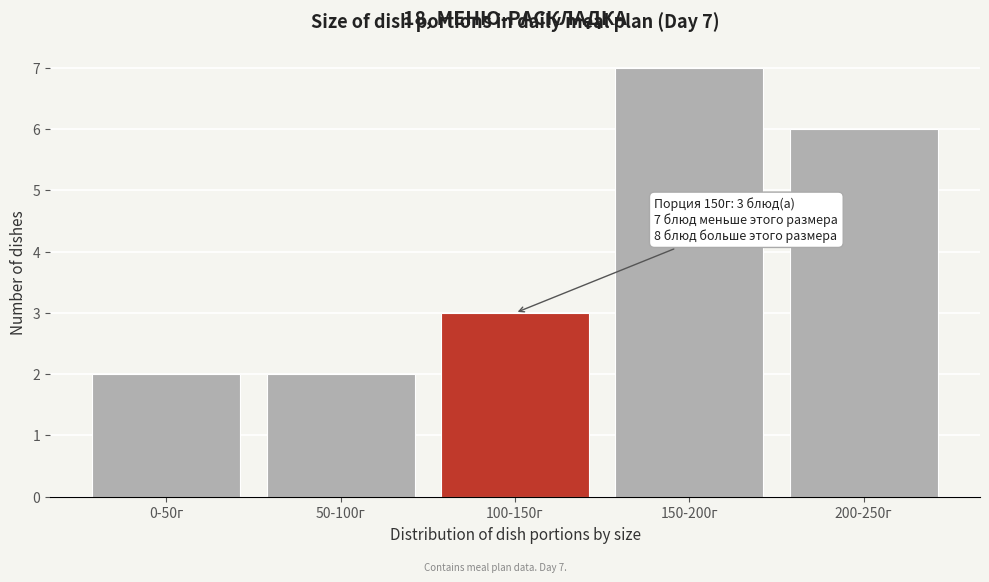

Reading left to right, list all the values displayed in this chart.

2	2	3	7	6